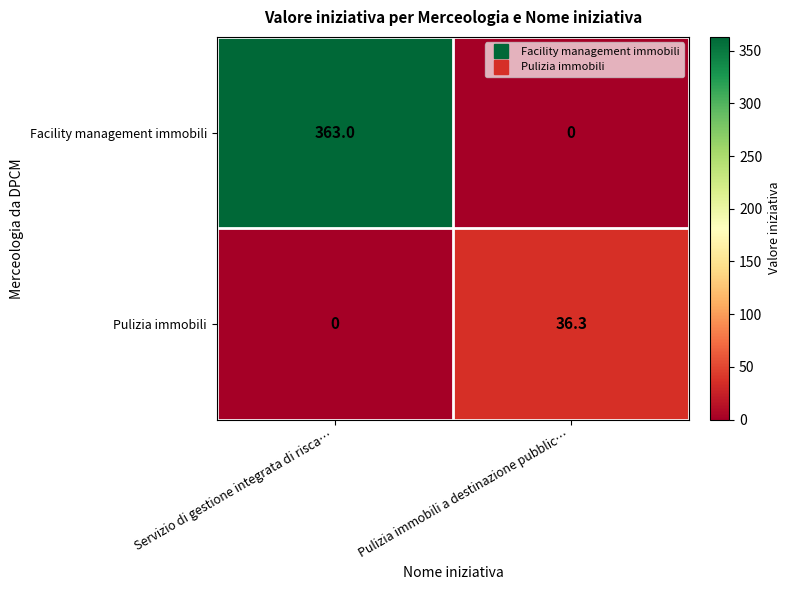

Which category has the highest value across all series?

Servizio di gestione integrata di risca…